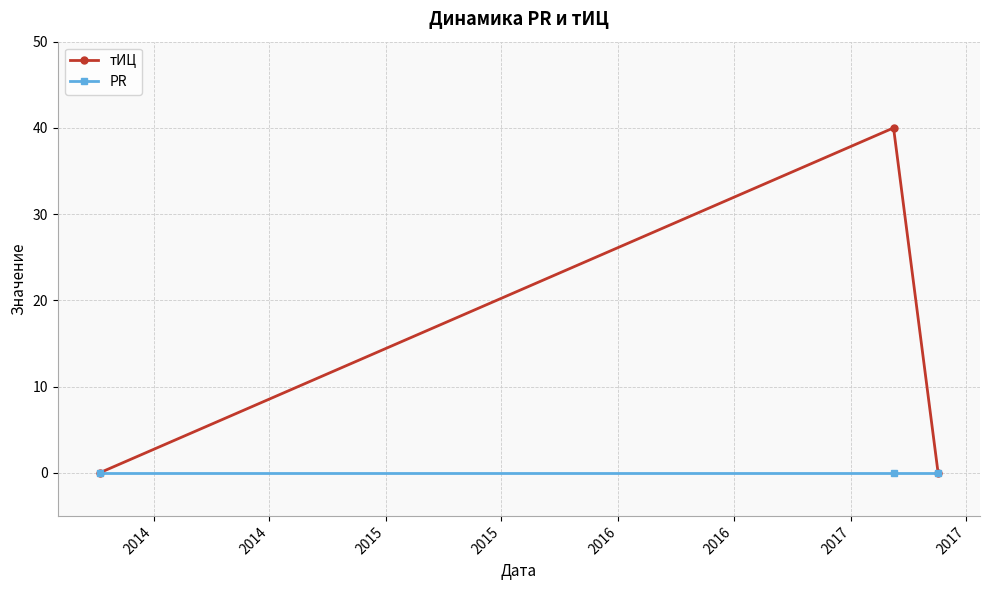

Which series has the largest total across all categories?

тИЦ